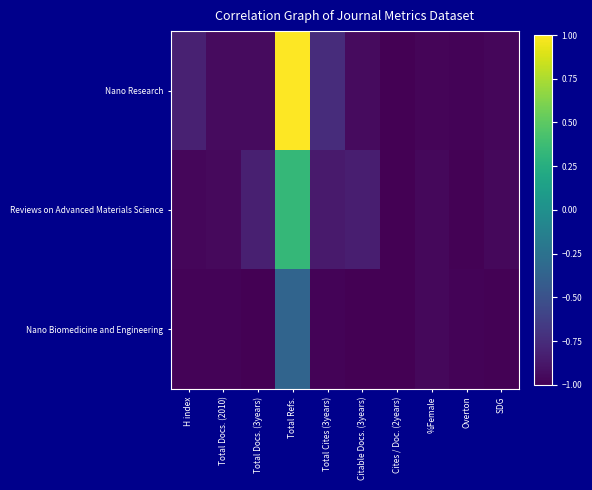

What is the difference between the highest and lowest values at Total Refs.?

1.4